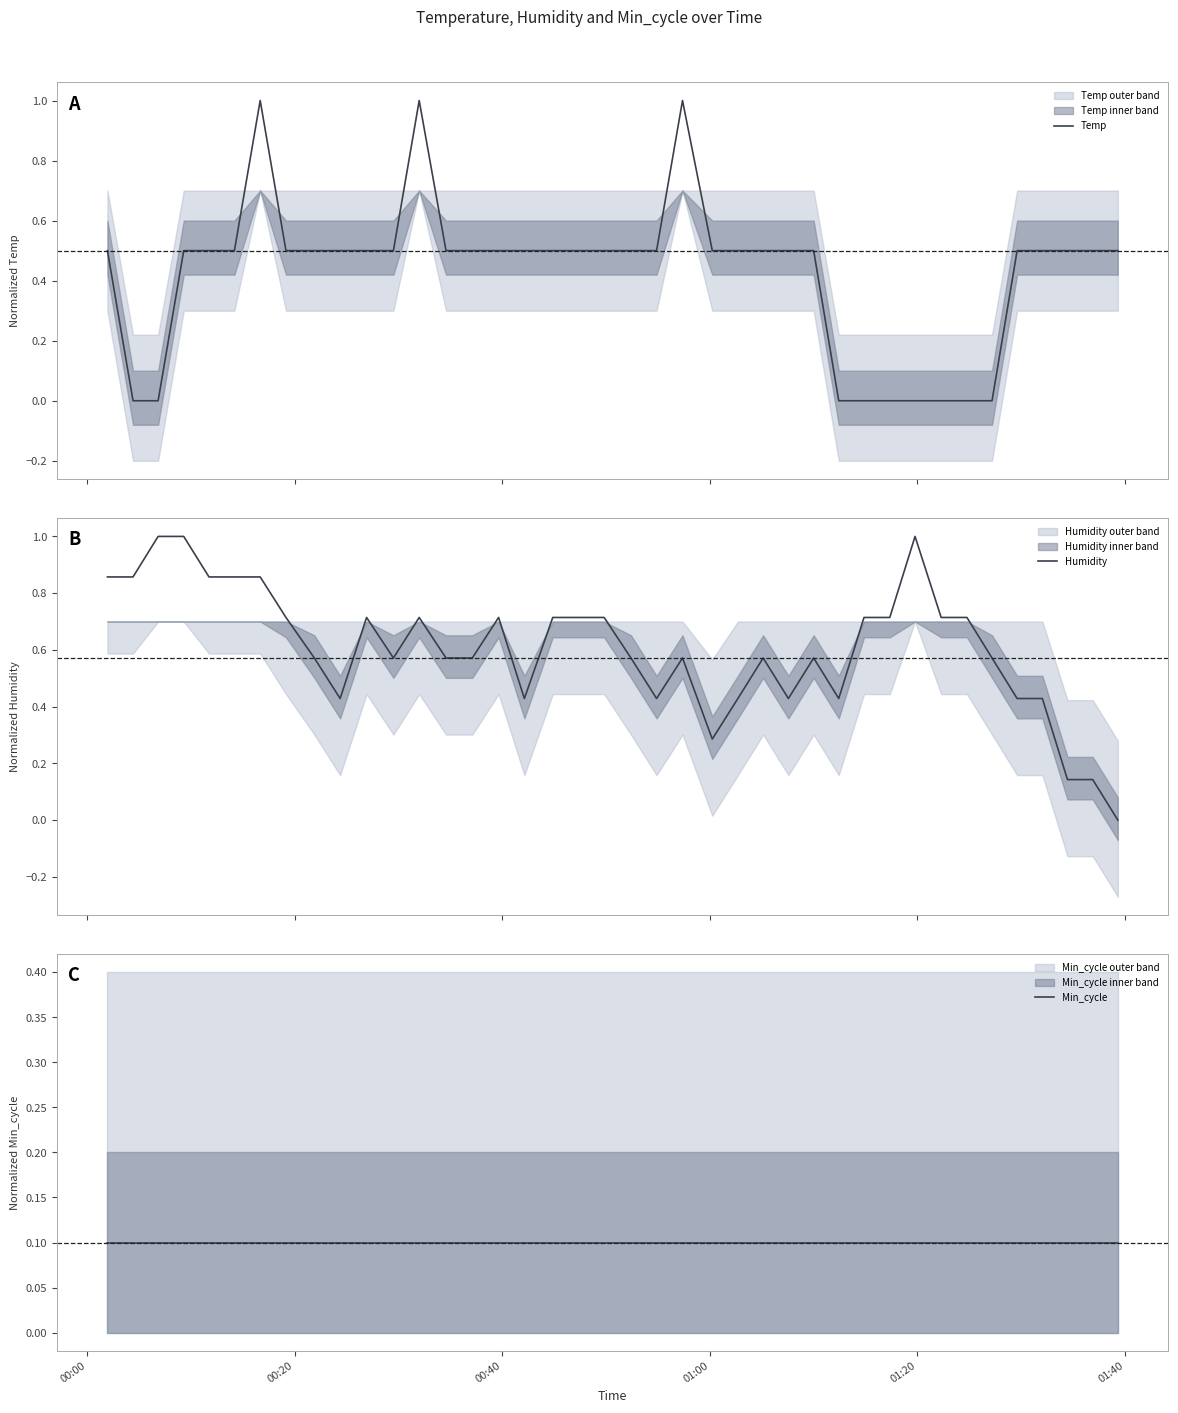

After their last crossing, which series has the higher values: Humidity or Min_cycle?

Min_cycle